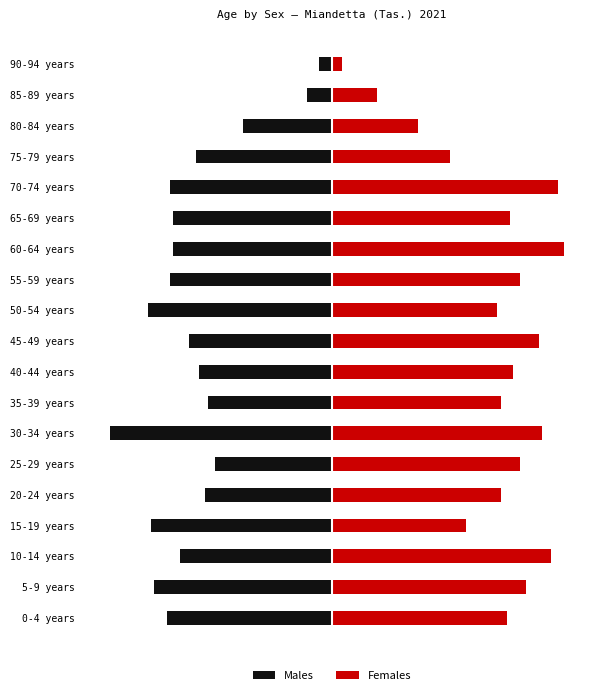

The Females series shows 71 at 70-74 years. True or false?

True